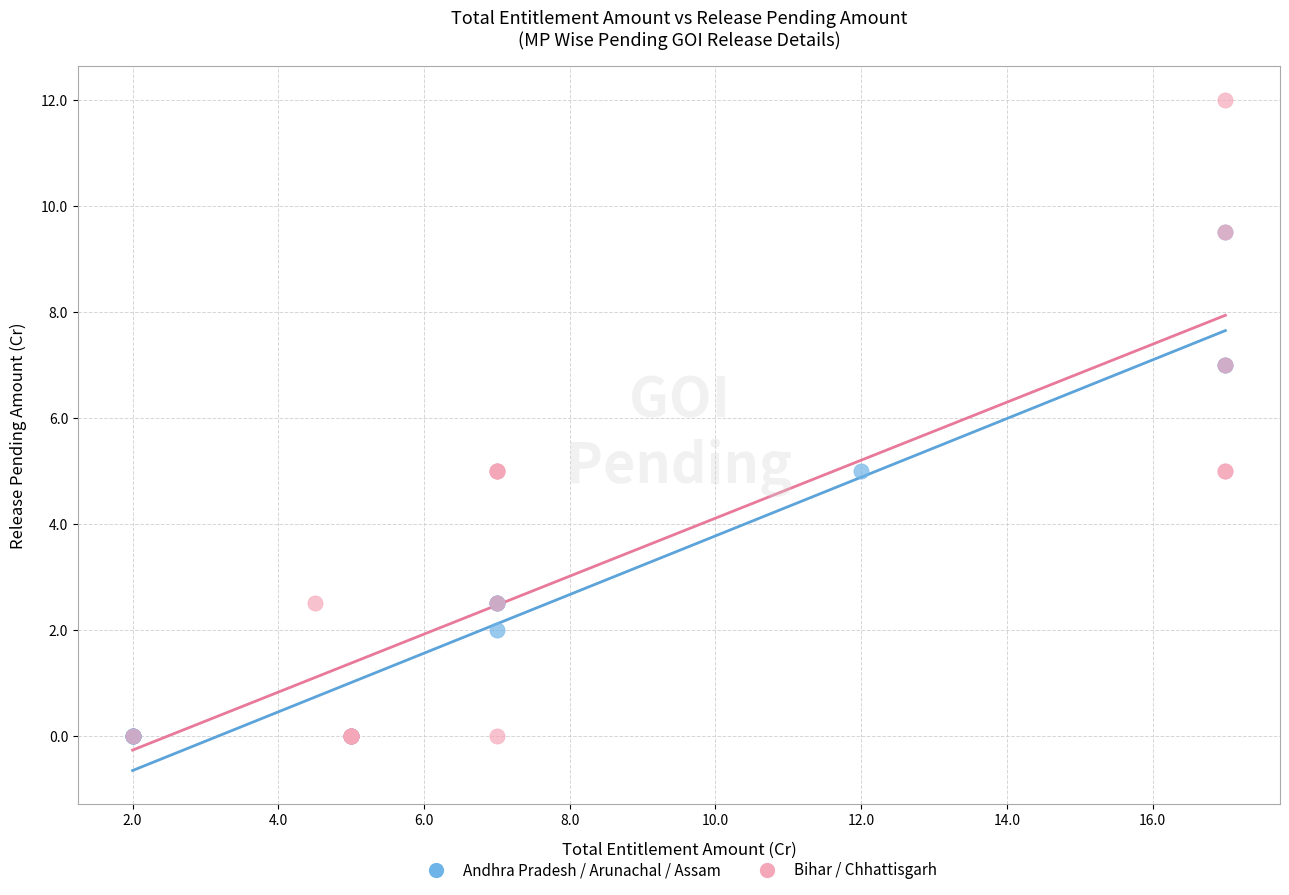

Which series has the largest Y range (max minus min)?

Bihar / Chhattisgarh